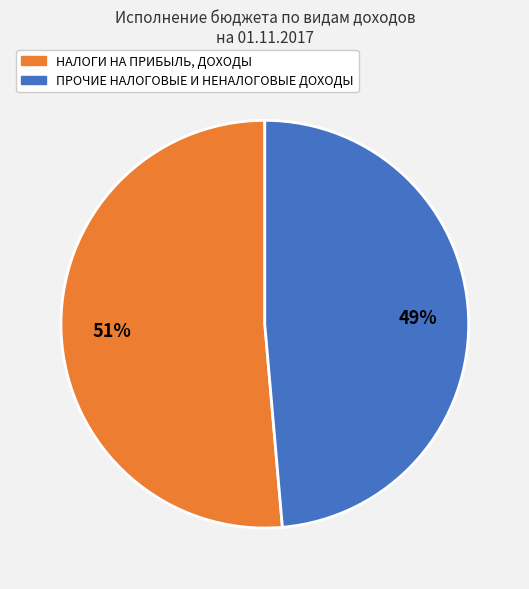

To the nearest percent, what is the average slice percentage?

50%